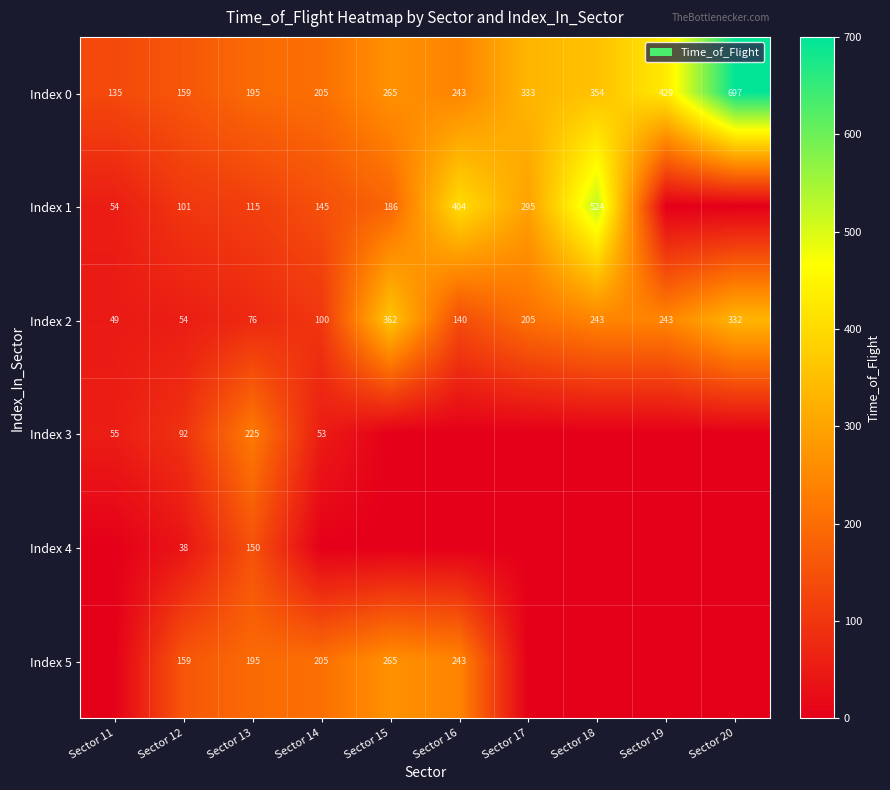

At how many categories does at least one series exceed 520?

2